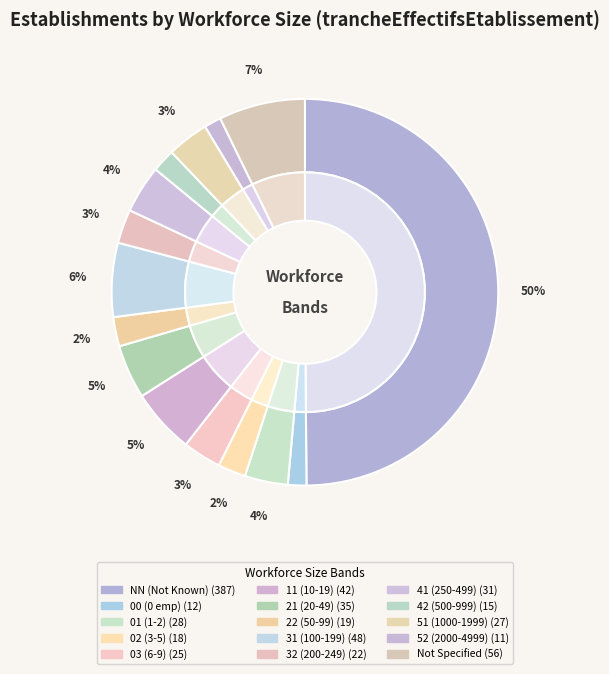

Count the number of slices in the pie.

15